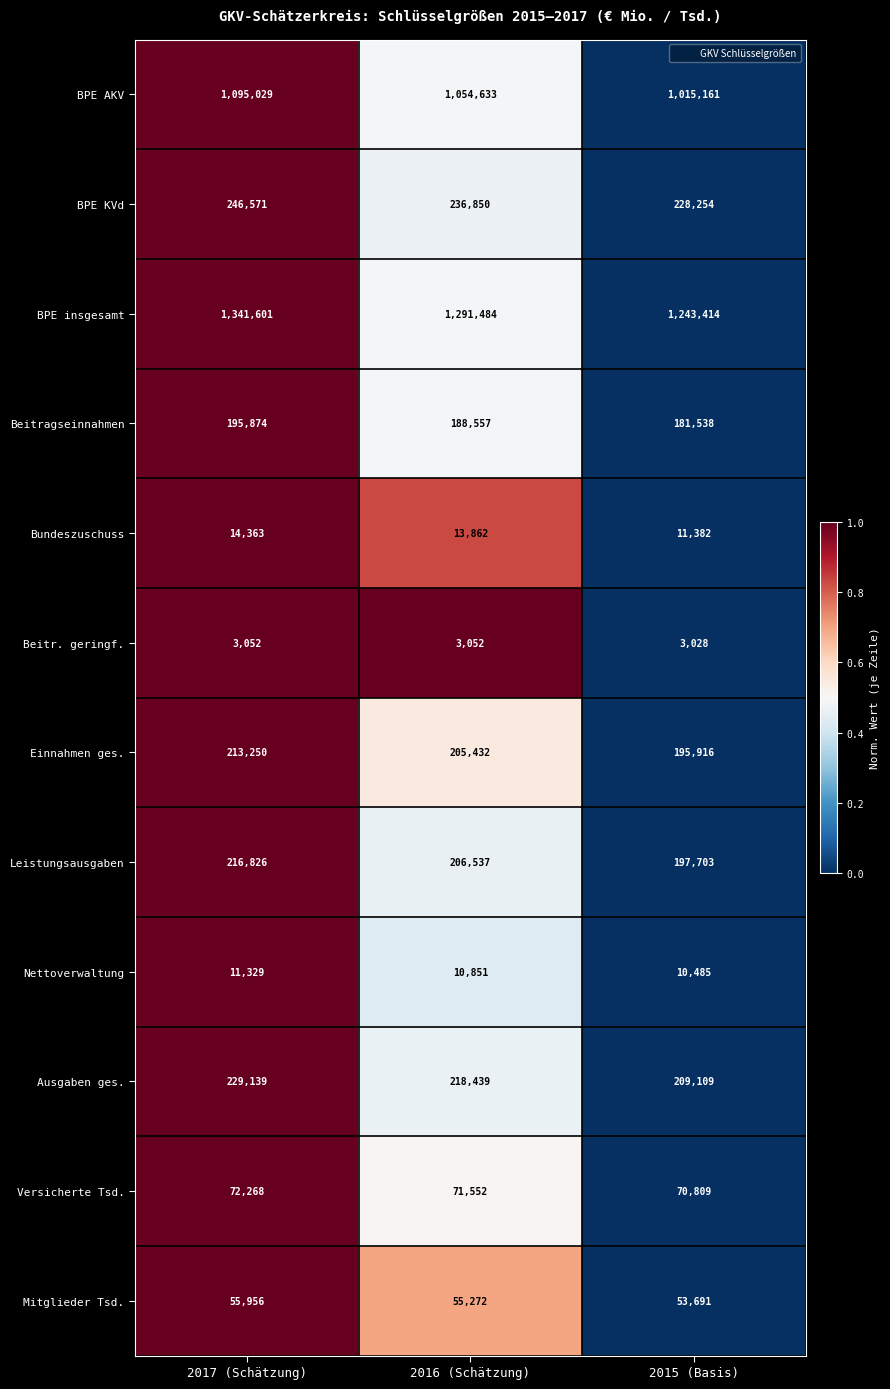

The Bundeszuschuss series shows 14363 at 2017 (Schätzung). True or false?

True